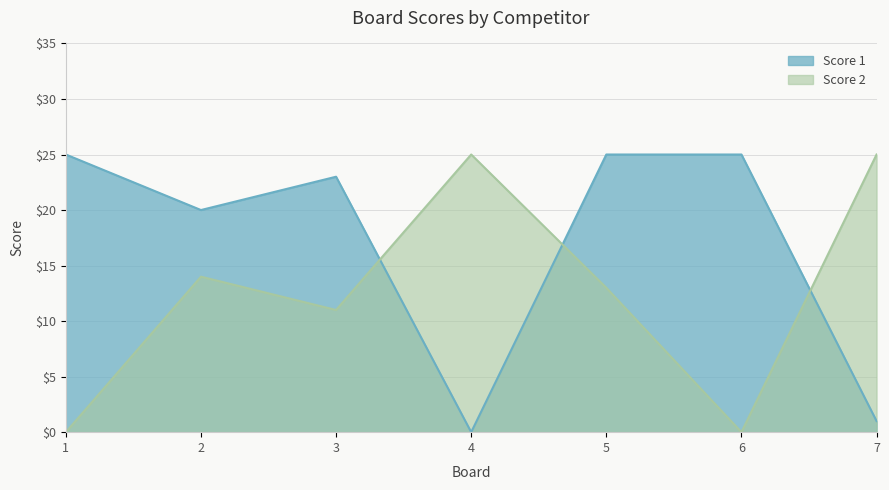

What are all the series names shown in the legend?

Score 1, Score 2